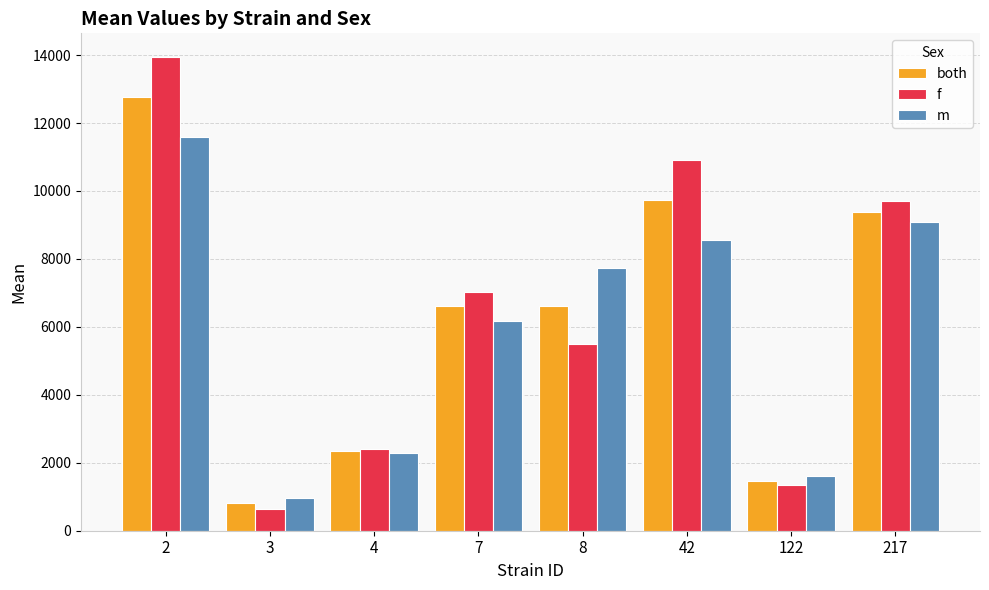

Which series has the largest total across all categories?

f